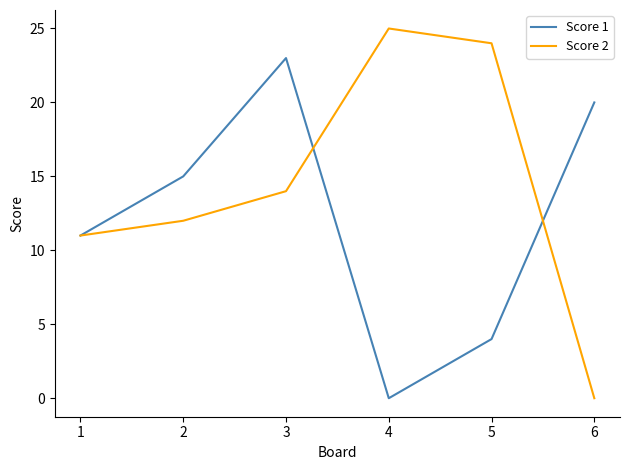

Where is Score 2 nearest to the value 12?

2